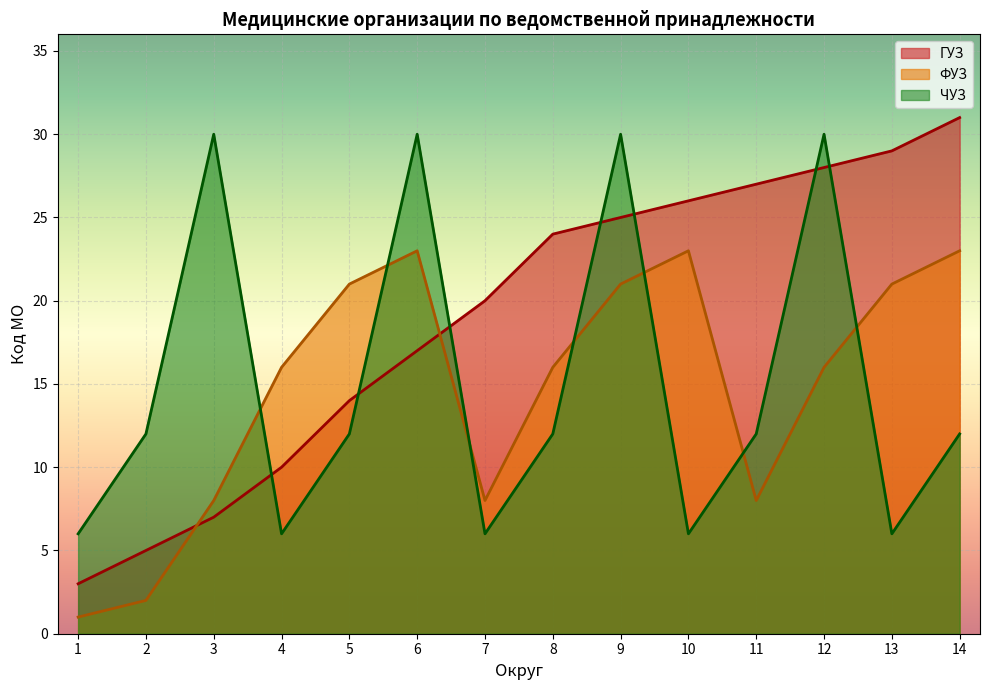

What is the difference between the maximum and minimum values in the ФУЗ series?

22